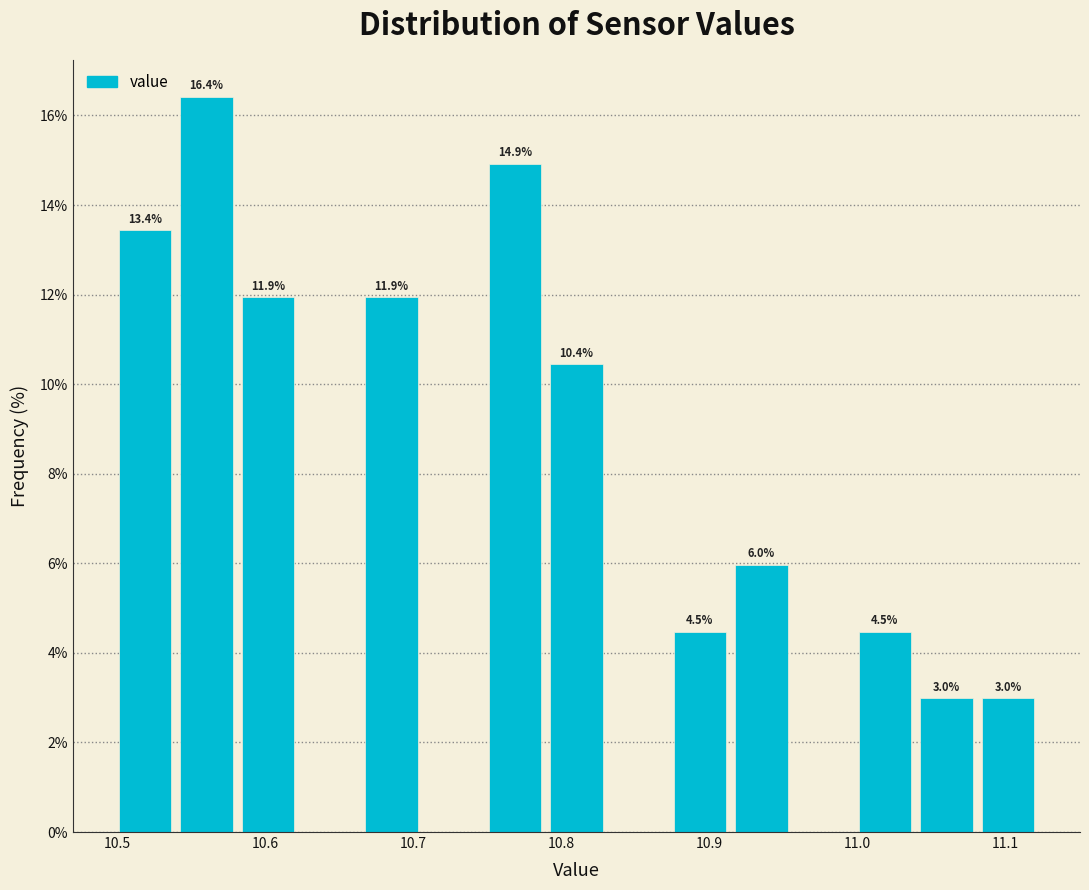

Which range on the x-axis has the tallest bar?

10.54 to 10.58